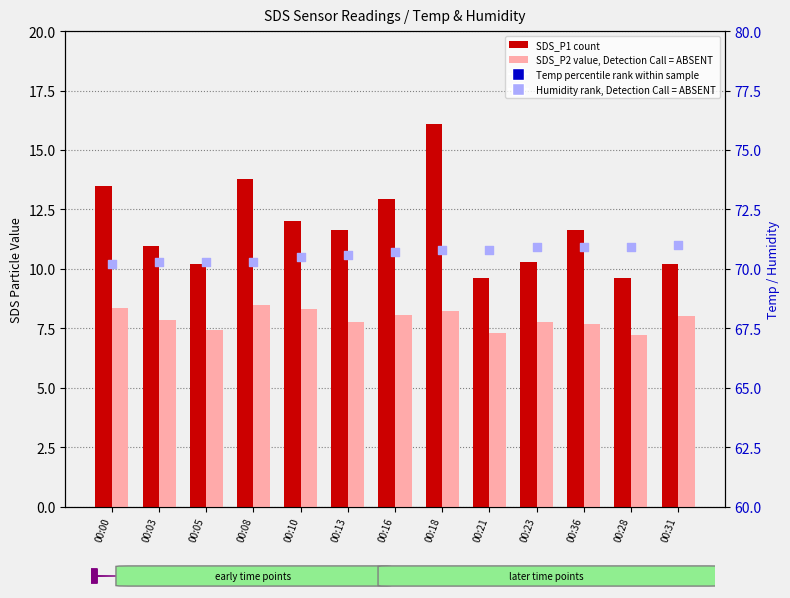

Which series has the widest spread of Y values?

SDS_P1 (count)